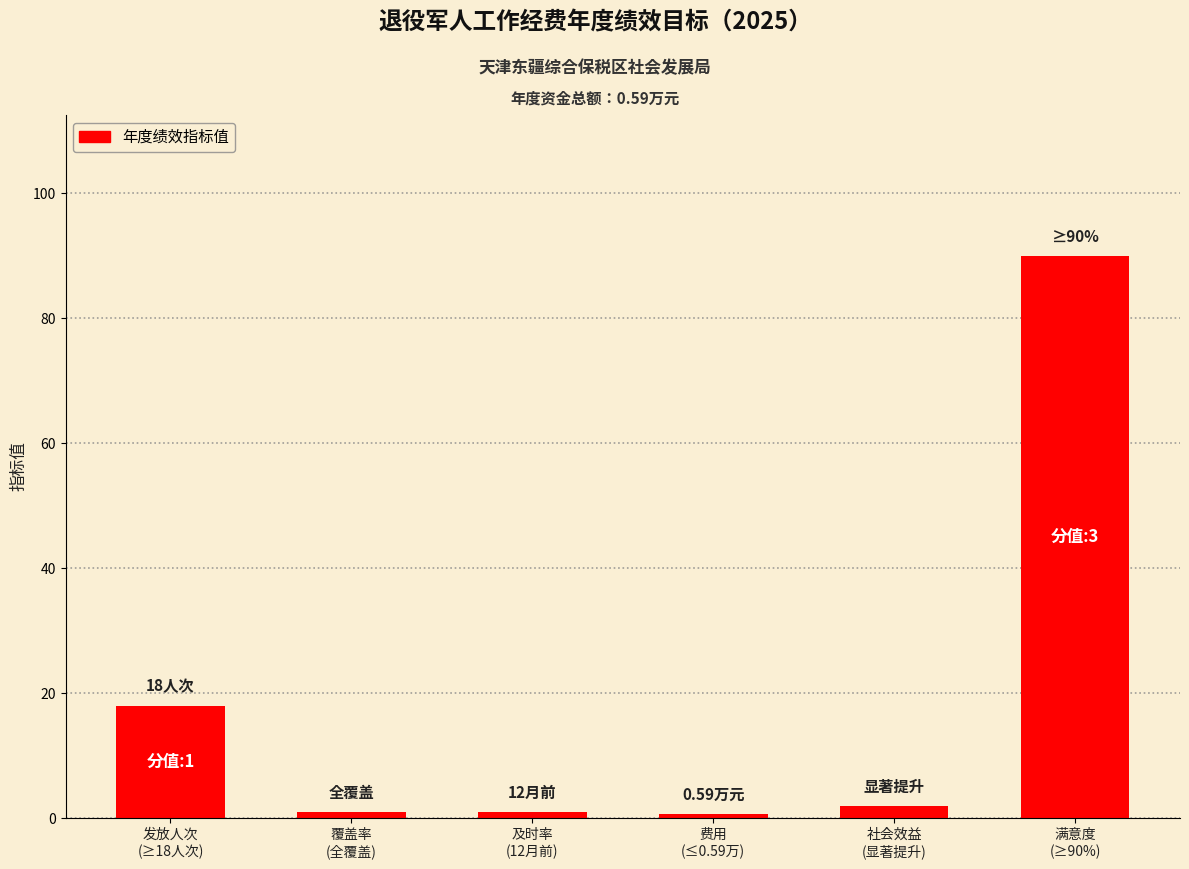

What is the label of the 2nd bar from the left?

覆盖率
(全覆盖)